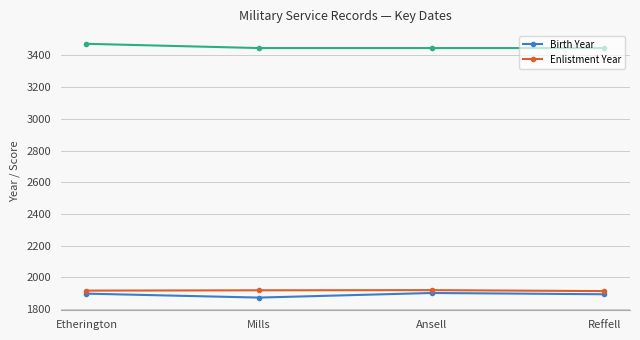

Is it true that Birth Year equals 3246 at Mills?

False